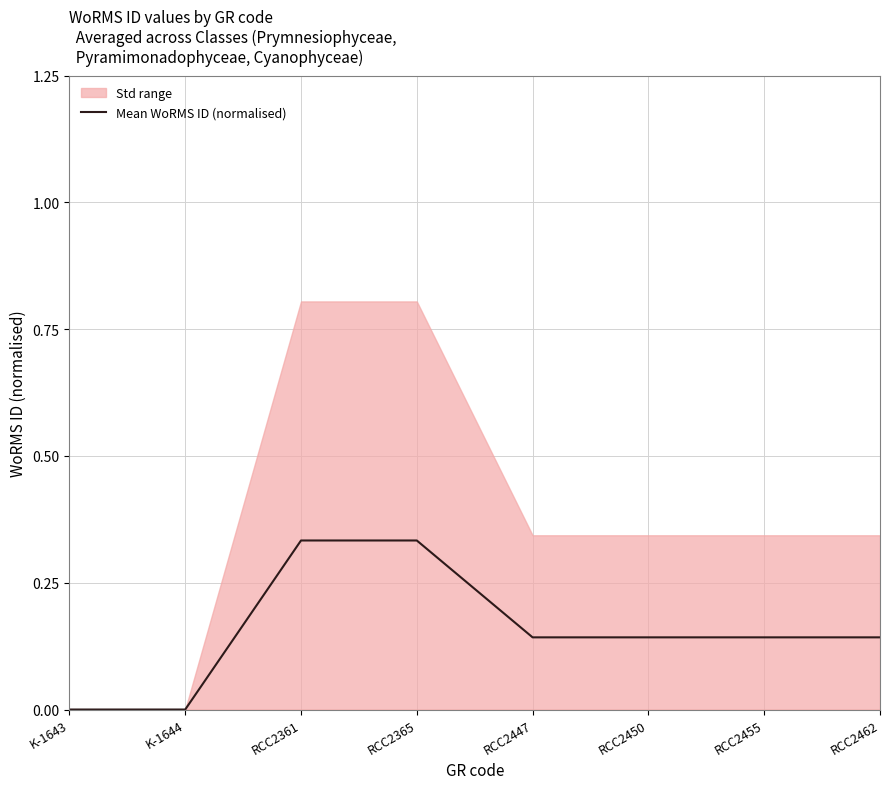

How many values exceed 0?

6